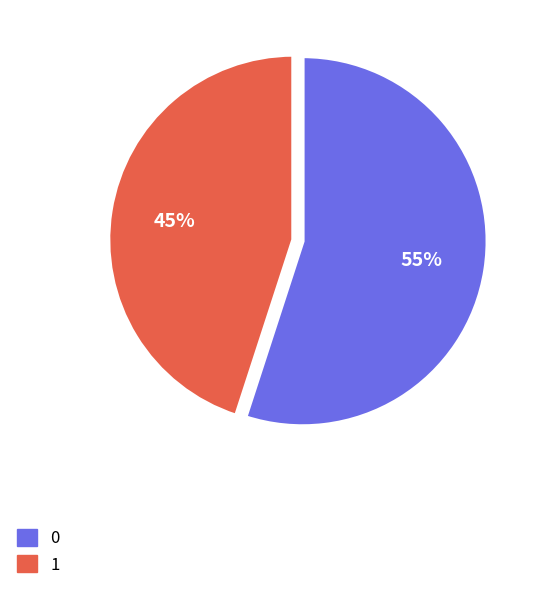

What is the ratio of the value at 0 to the value at 1?

1.2